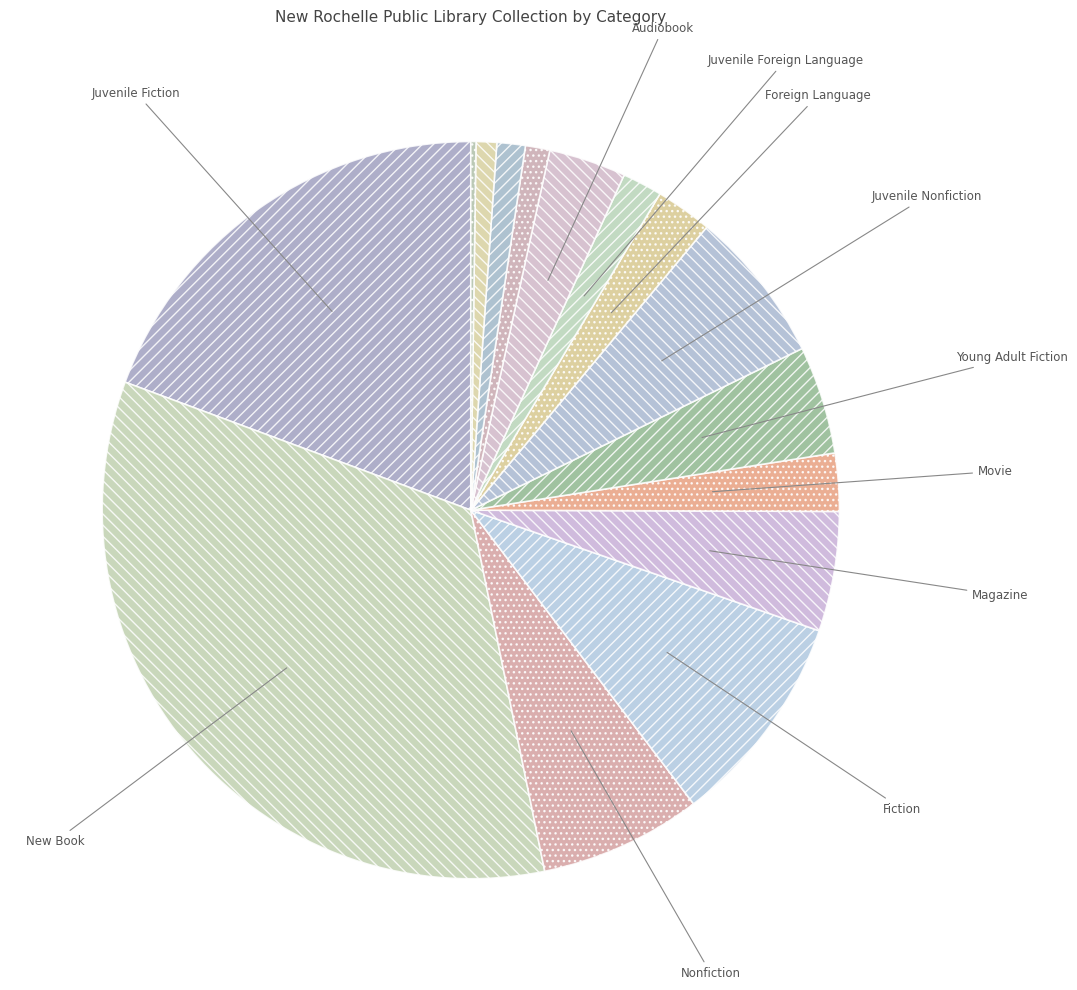

Which slice is the smallest?

Unknown